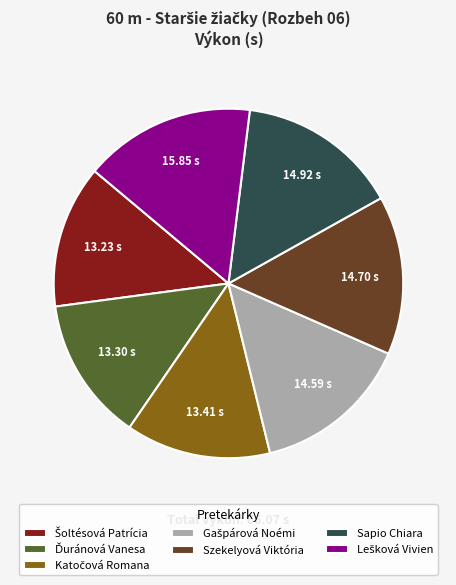

Is there any slice that represents more than half of the pie?

No